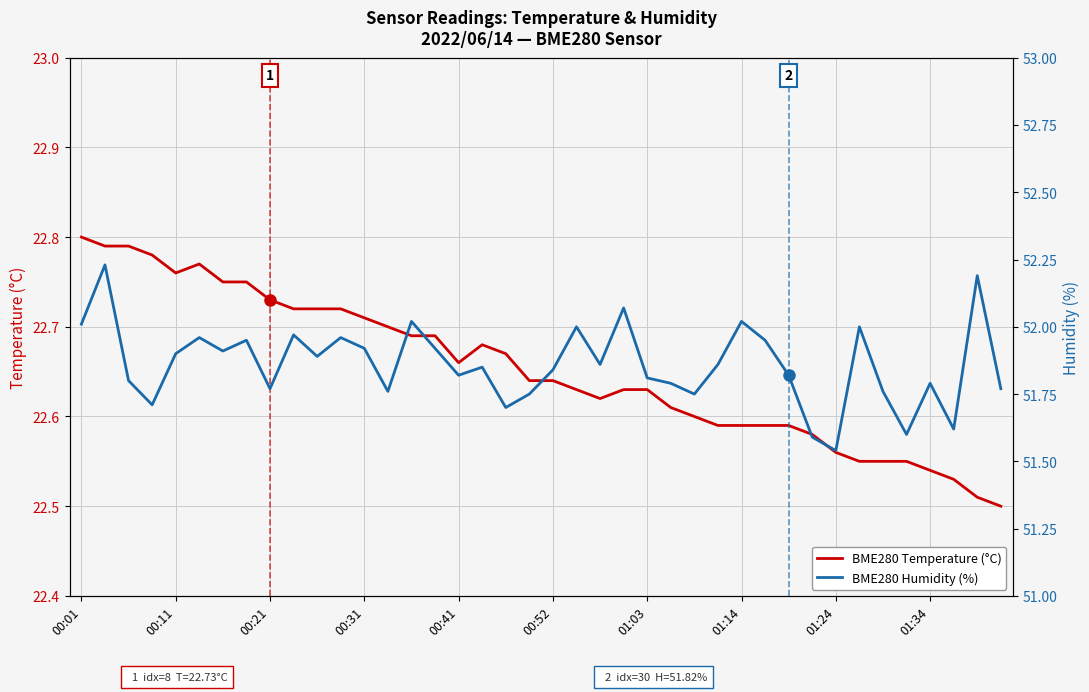

What are all the series names shown in the legend?

BME280 Temperature (°C), BME280 Humidity (%)